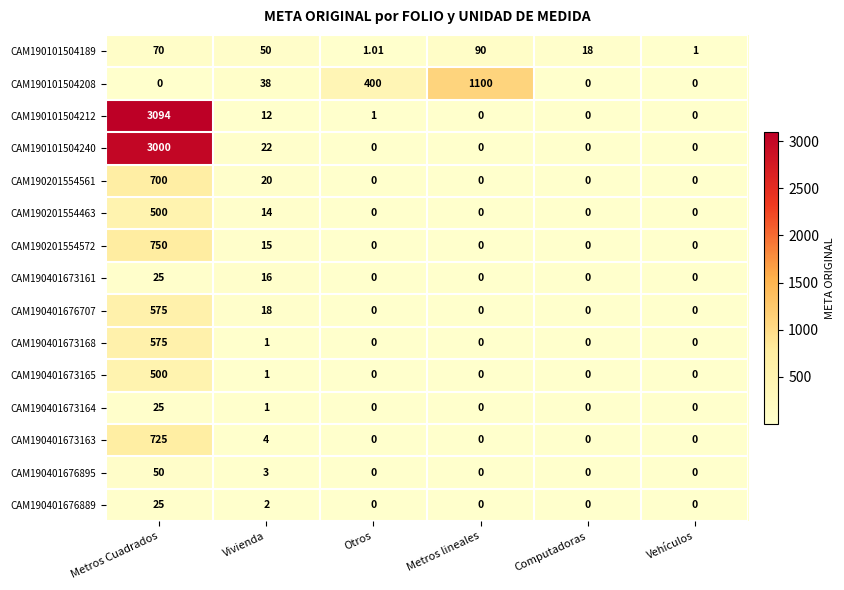

Is the value of CAM190101504208 at Metros lineales greater than the value of CAM190401673164 at Metros Cuadrados?

Yes